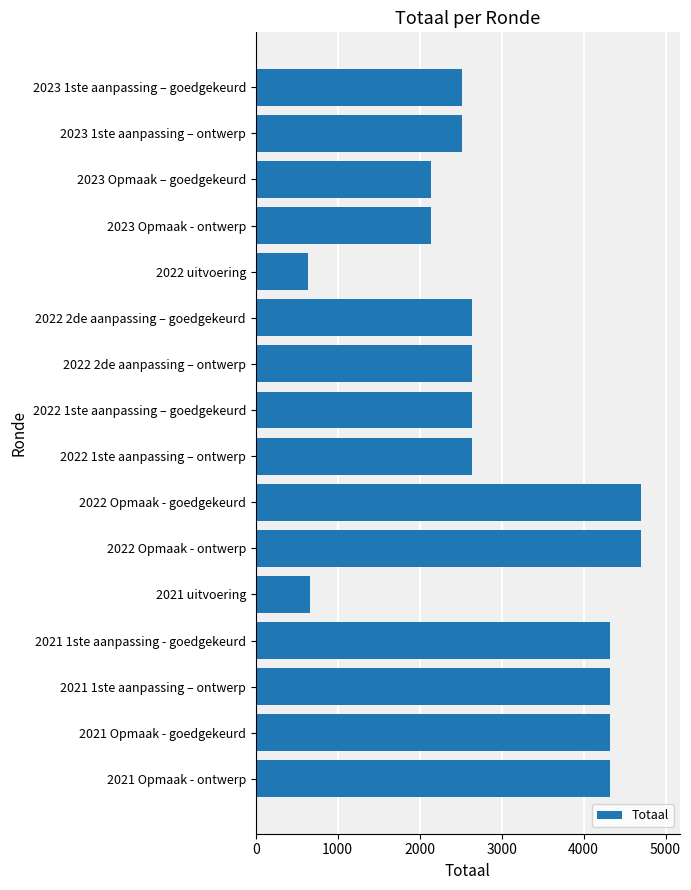

What is the change in value from 2022 1ste aanpassing – goedgekeurd to 2021 Opmaak - ontwerp?

+1677